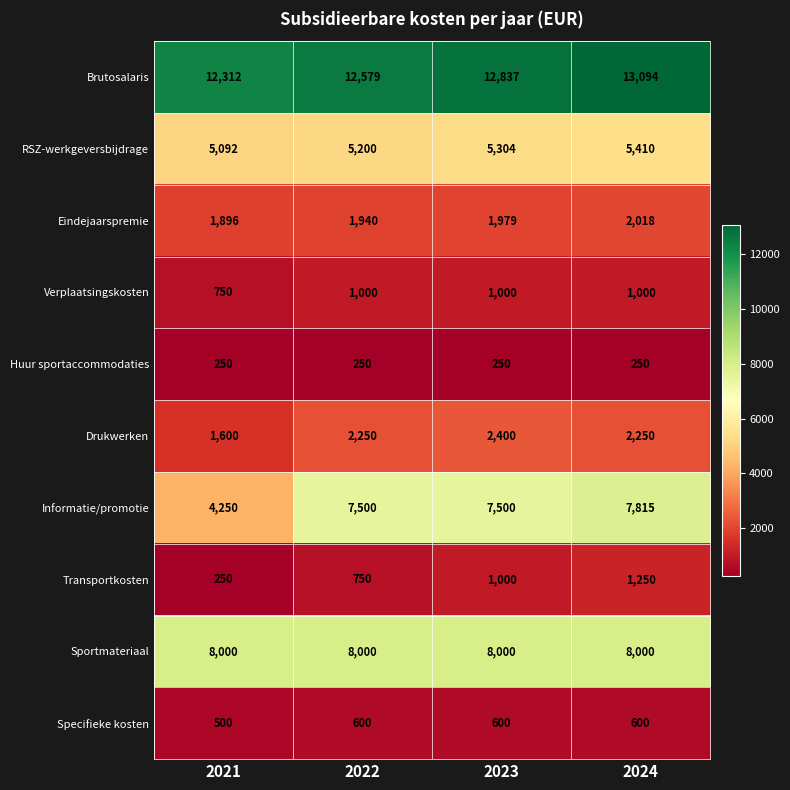

At which category is the sum across all series the highest?

2024